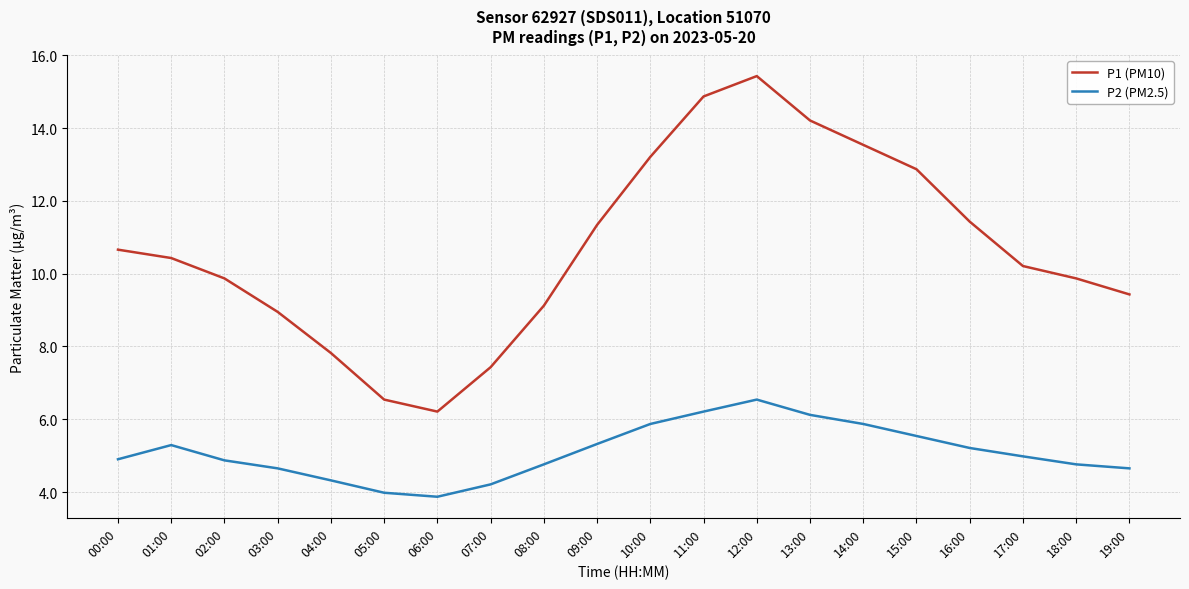

Which series has the widest spread of values?

P1 (PM10)